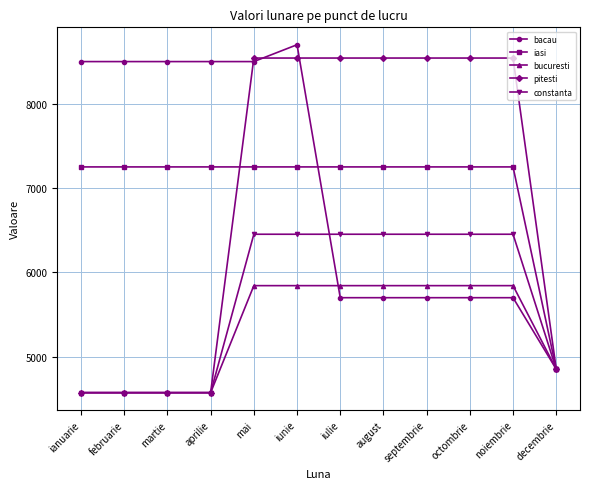

At how many categories does at least one series exceed 7422?

11